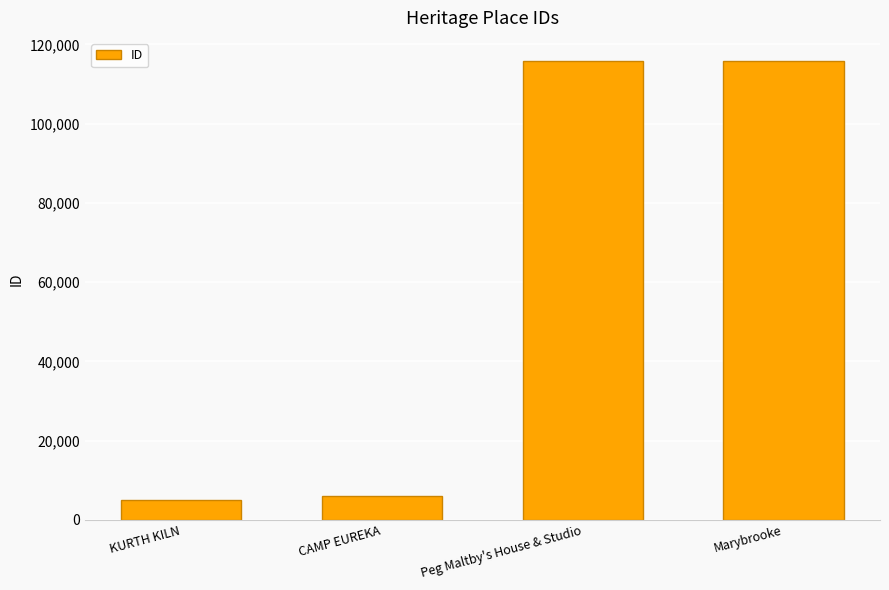

What is the sum of all values?

242463